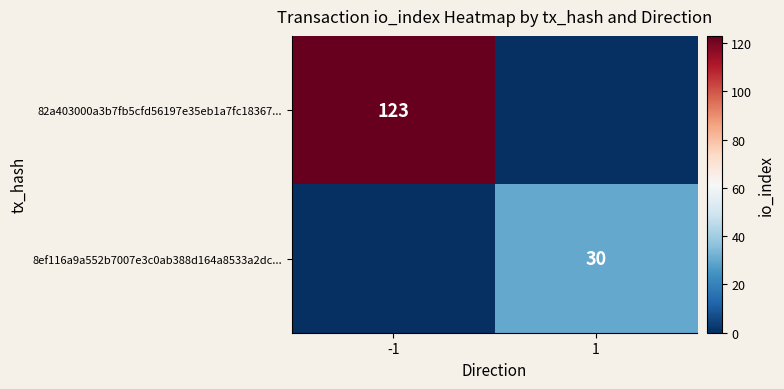

At how many categories does at least one series exceed 88?

1